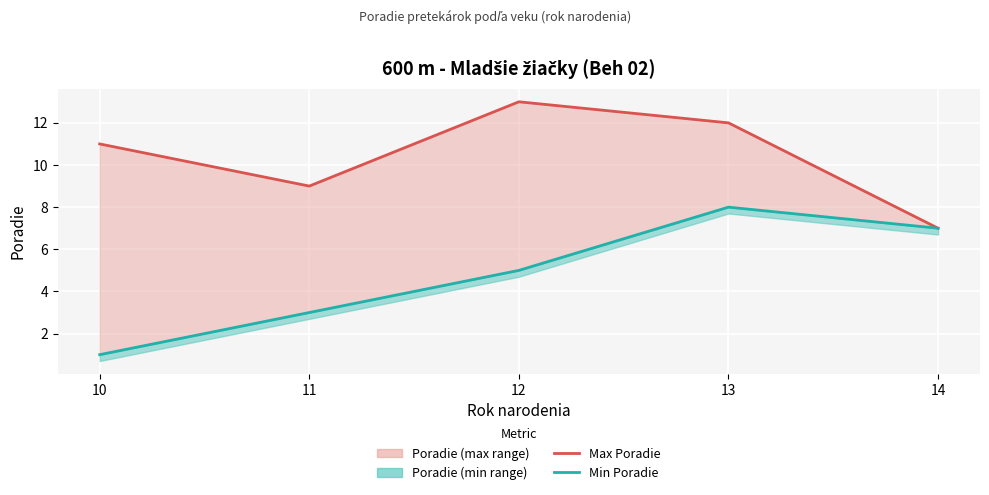

Where is the first local maximum for Max Poradie?

12